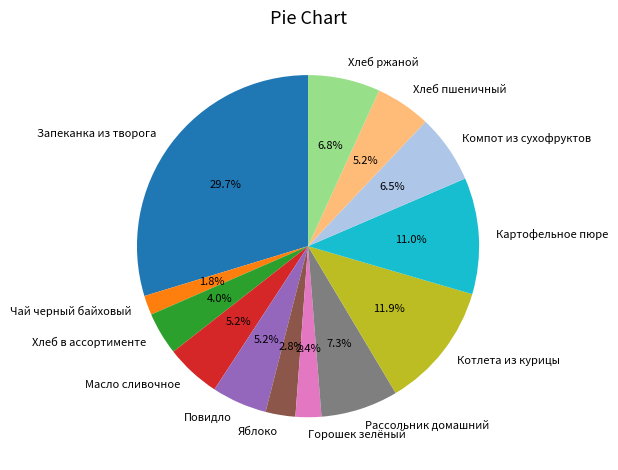

How many slices are in this pie chart?

13